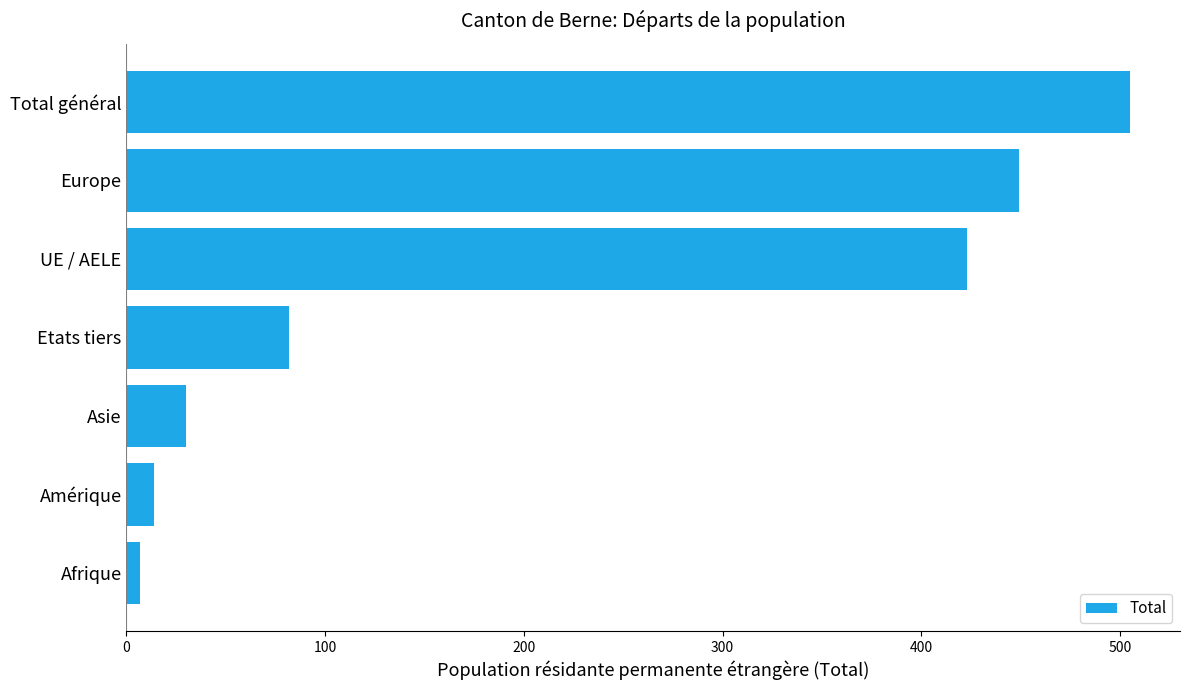

True or false: the data shows 505 at Total général.

True